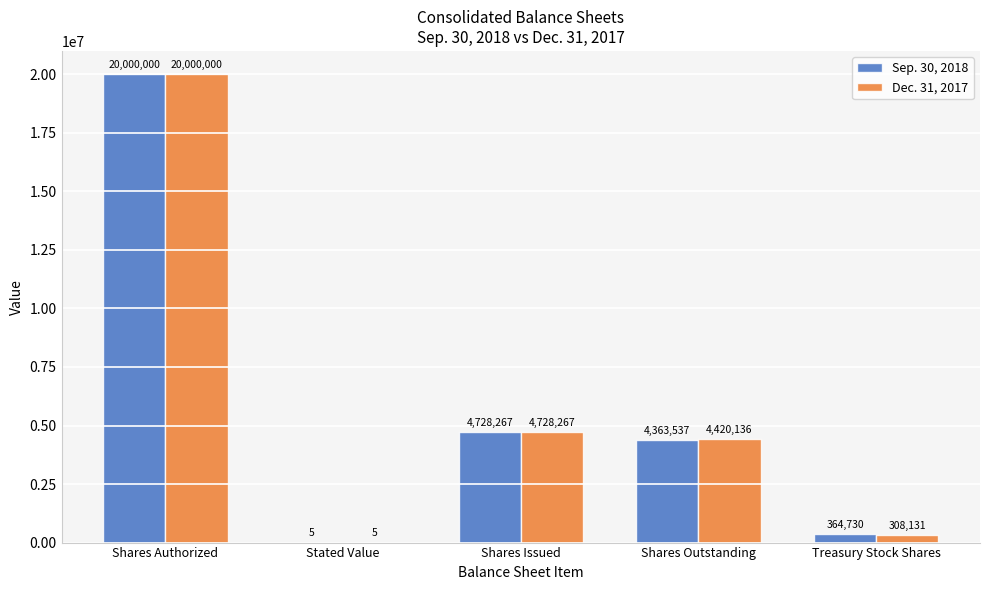

At which label does Dec. 31, 2017 reach its peak?

Shares Authorized